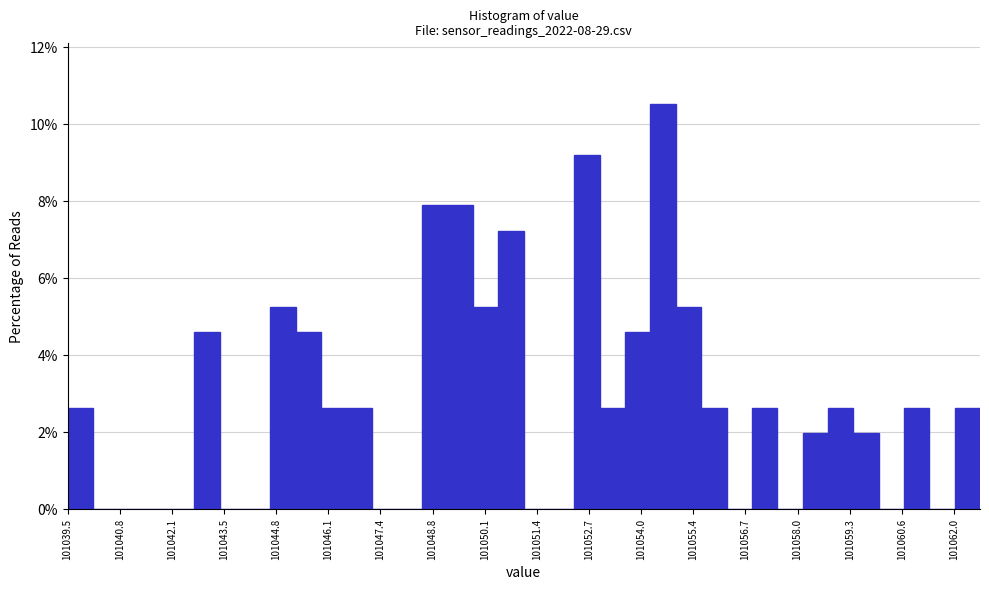

Read against the x-axis, roughly where is the centre of the tallest bar?

101054.6